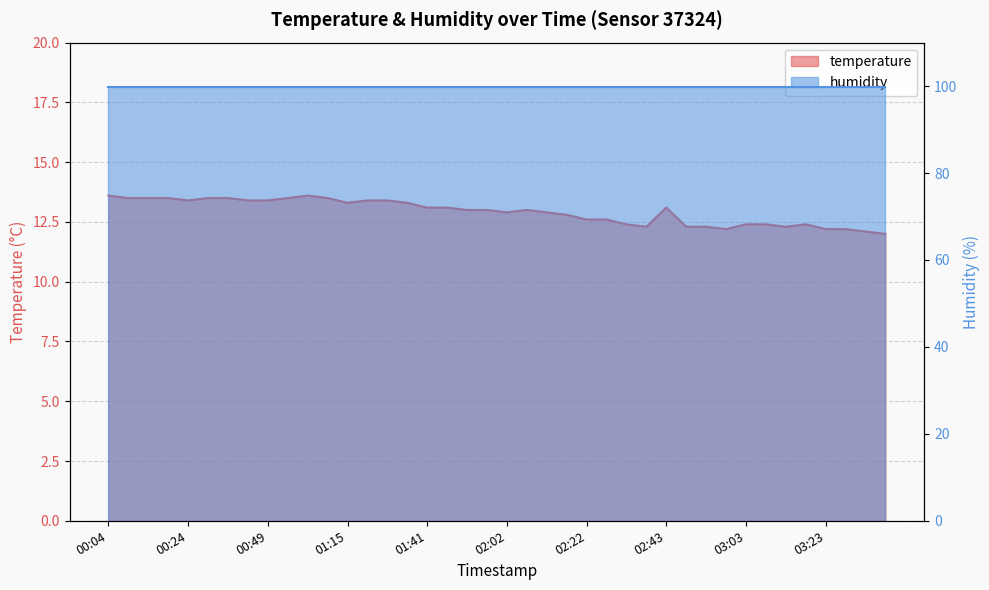

What is the label of the 39th point from the left?

03:33